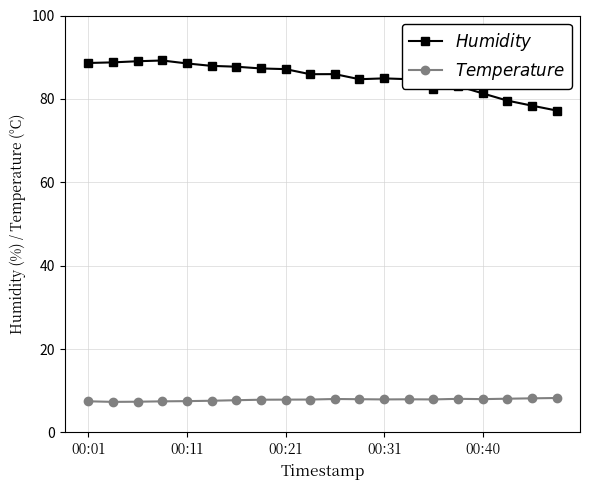

What is the minimum value for $Temperature$?

7.3